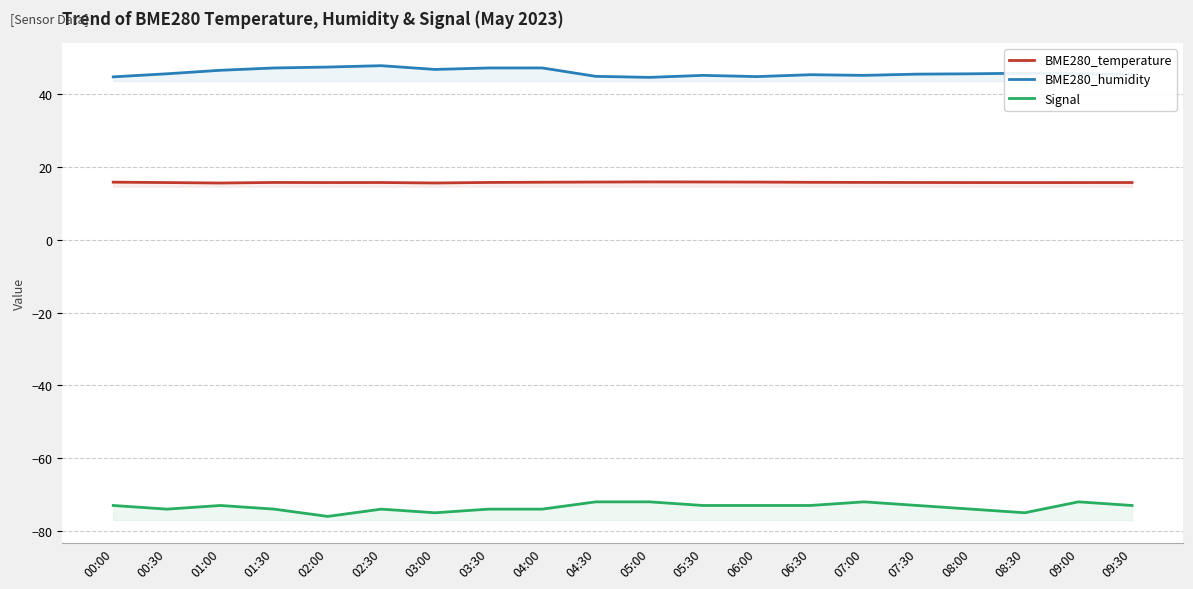

True or false: Signal has a value of -130.2 at 08:00.

False